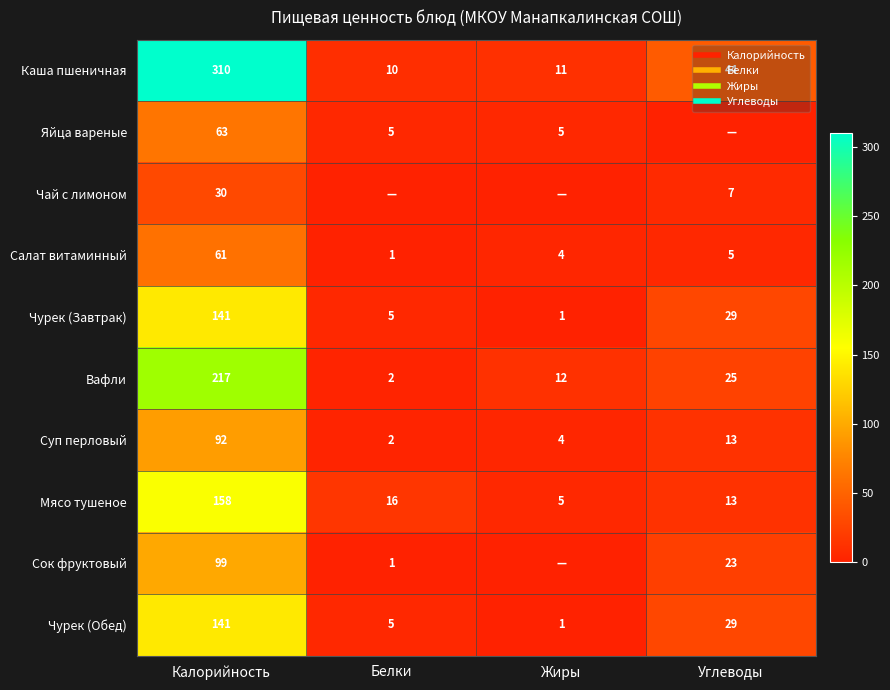

Where is Суп перловый nearest to the value 47?

Углеводы